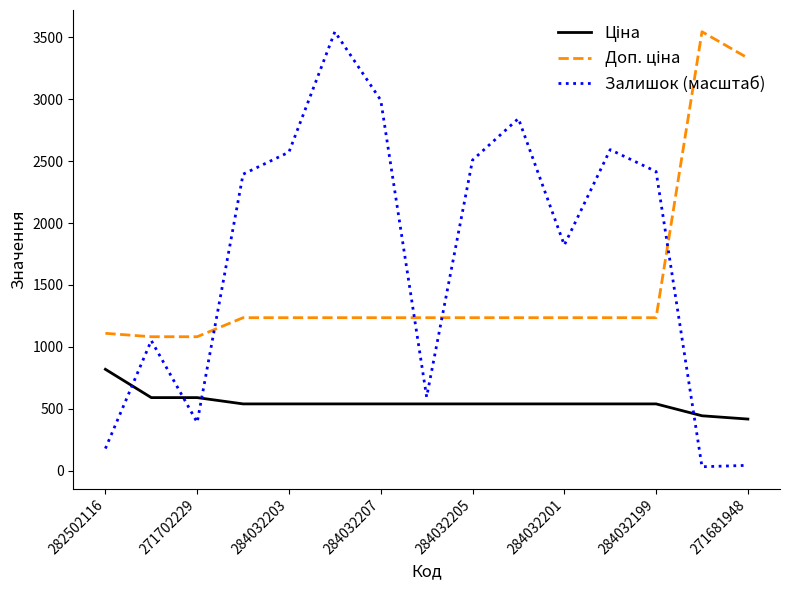

Which series has the largest range (max minus min)?

Залишок (масштаб)